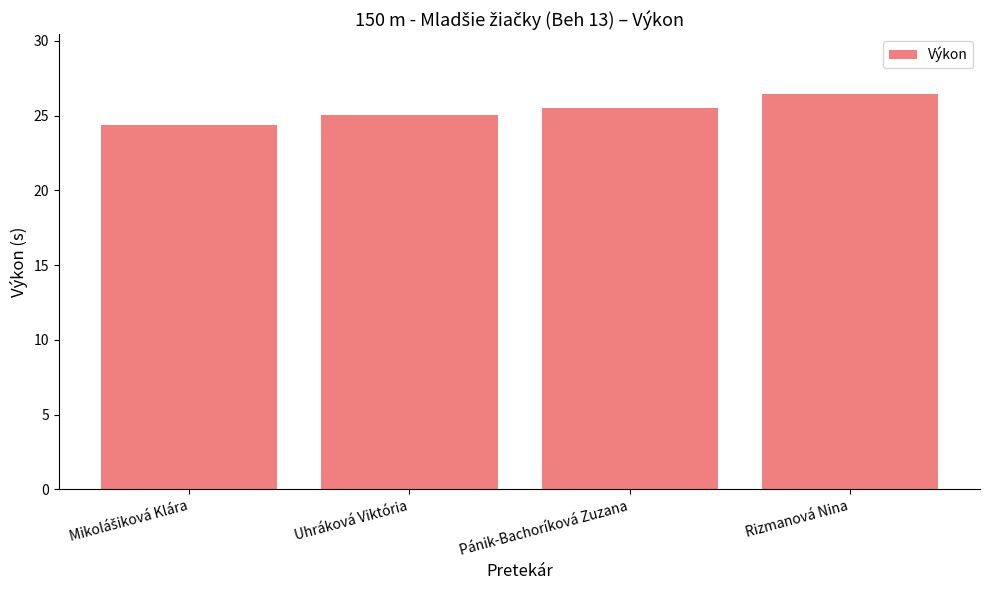

What is the approximate value at Pánik-Bachoríková Zuzana?

25.5